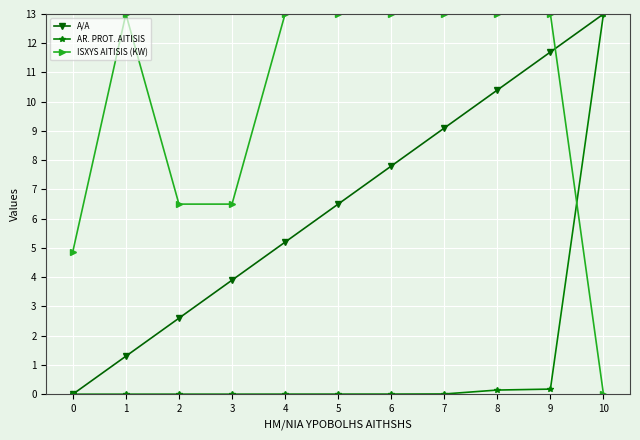

Where do ISXYS AITISIS (KW) and A/A first cross each other?

9 and 10